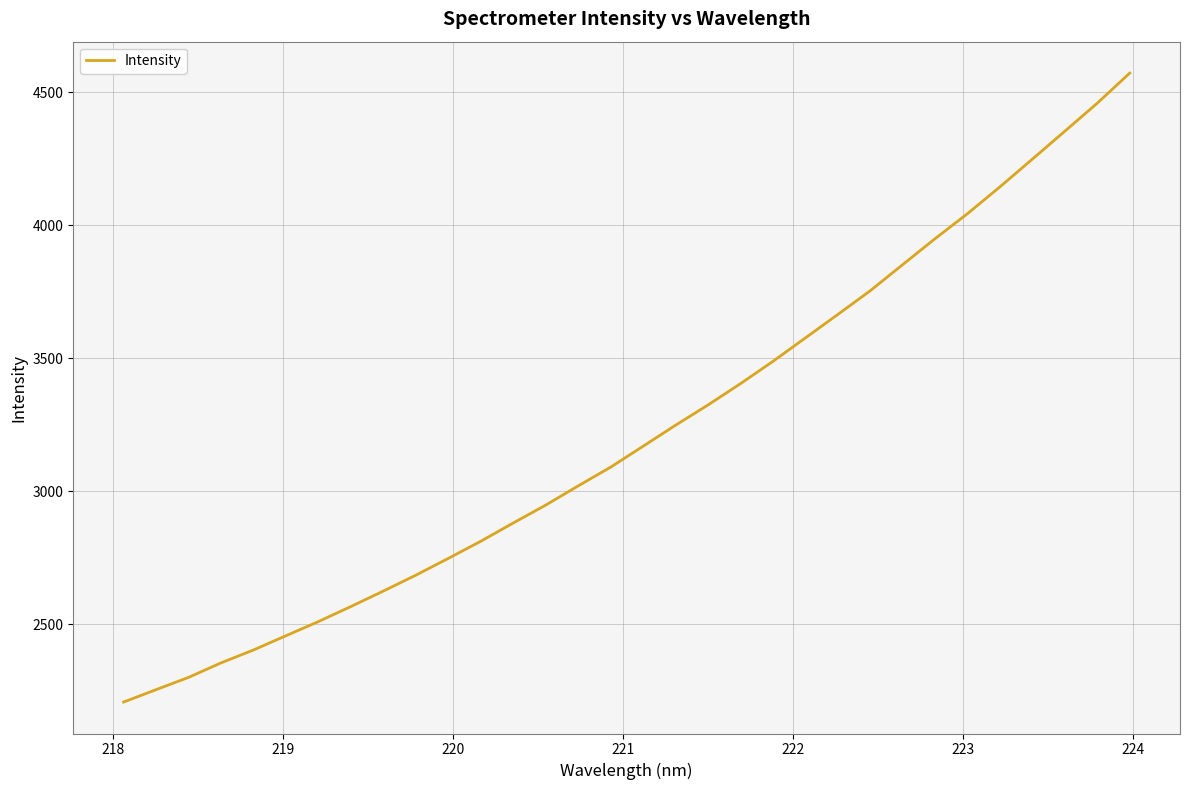

What is the difference between the maximum and minimum values?

2365.3